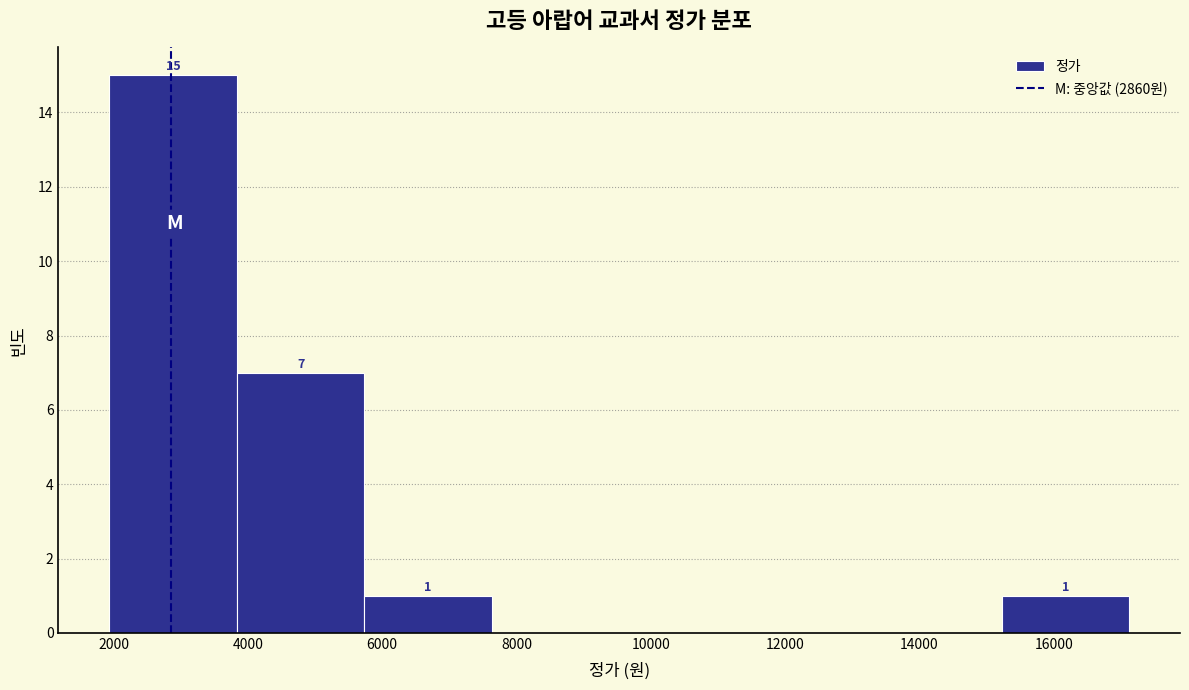

Over which range of the x-axis is the bar tallest?

2000 to 3800